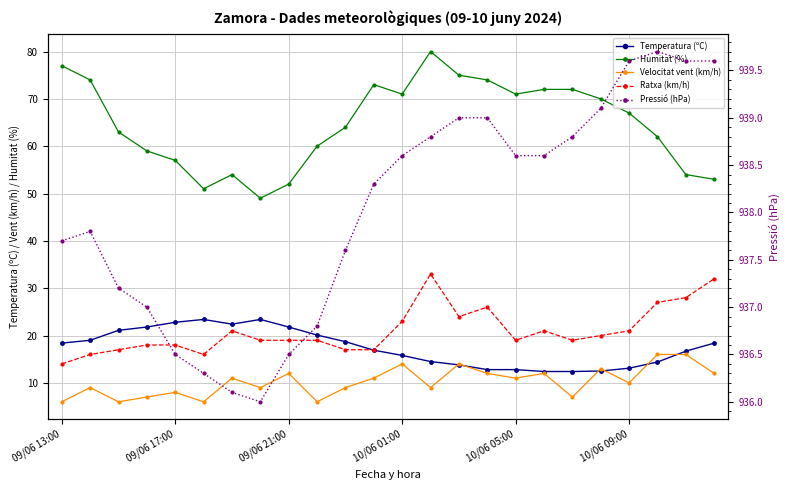

What are all the series names shown in the legend?

Temperatura (ºC), Humitat (%), Velocitat vent (km/h), Ratxa (km/h), Pressió (hPa)